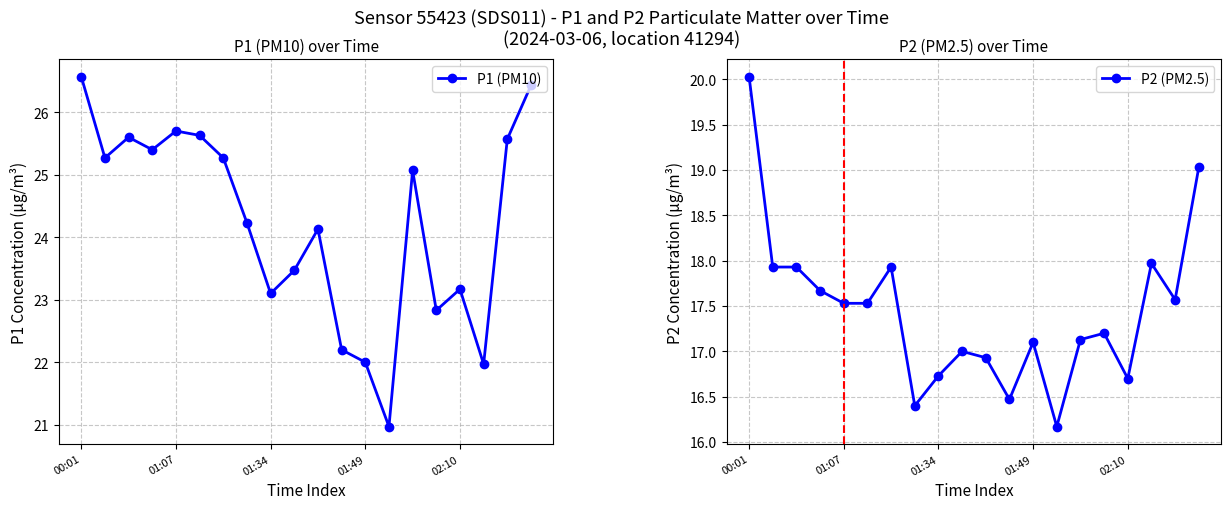

What value does the P1 (PM10) series have at 19?

26.4